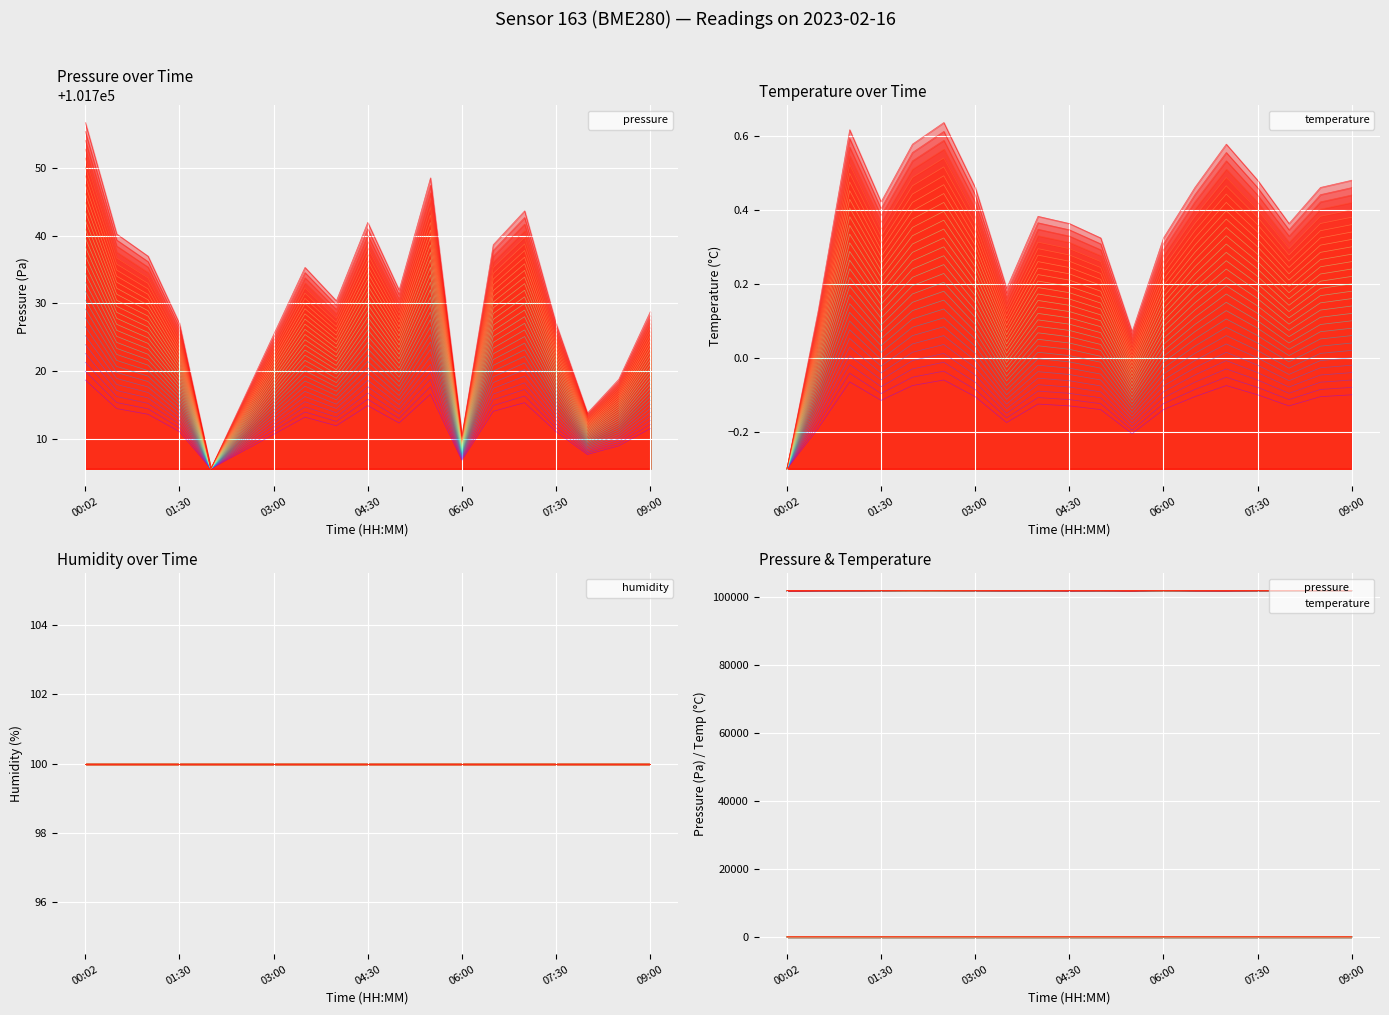

Between 05:00 and 09:00, which series saw the biggest shift?

pressure